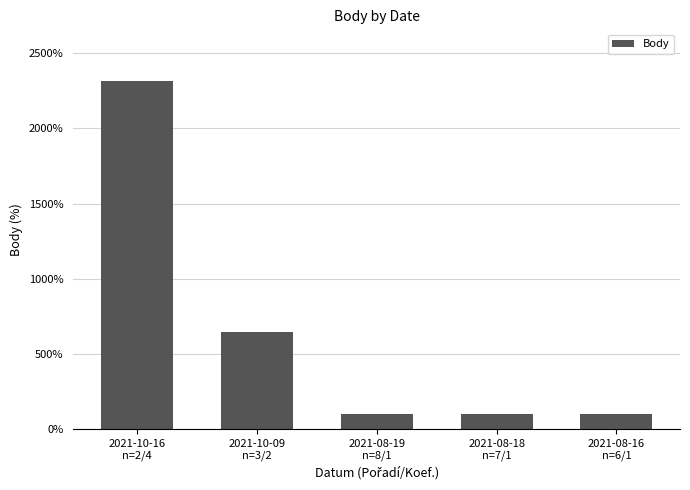

Reading right to left, list all the values displayed in this chart.

2021-08-16
n=6/1=101	2021-08-18
n=7/1=101	2021-08-19
n=8/1=101	2021-10-09
n=3/2=646	2021-10-16
n=2/4=2312